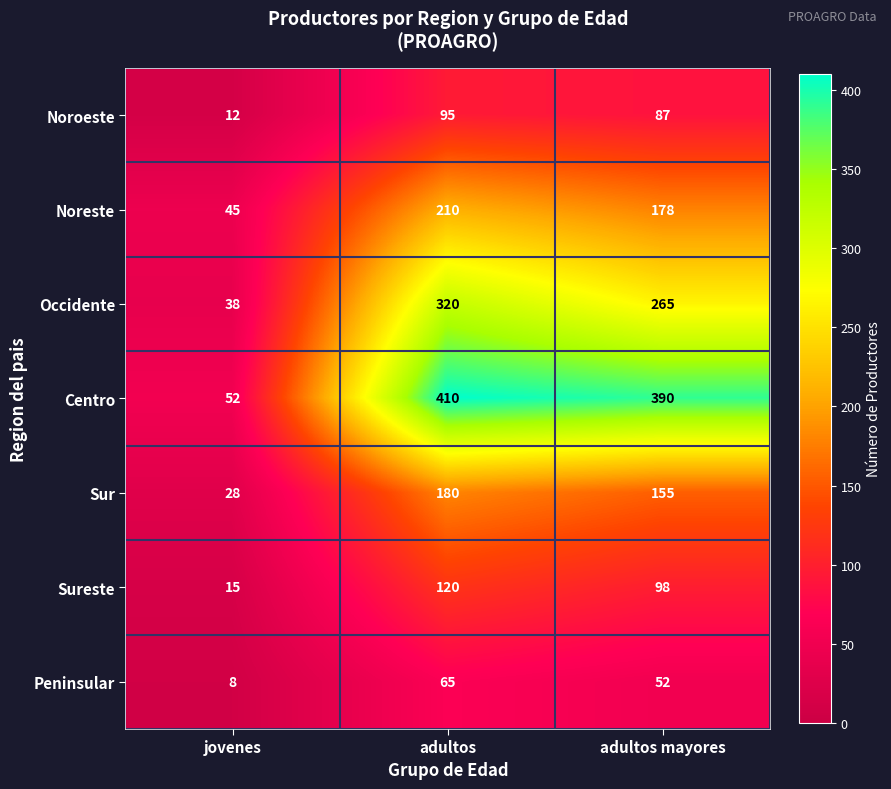

At which category does the chart reach its peak across all series?

adultos